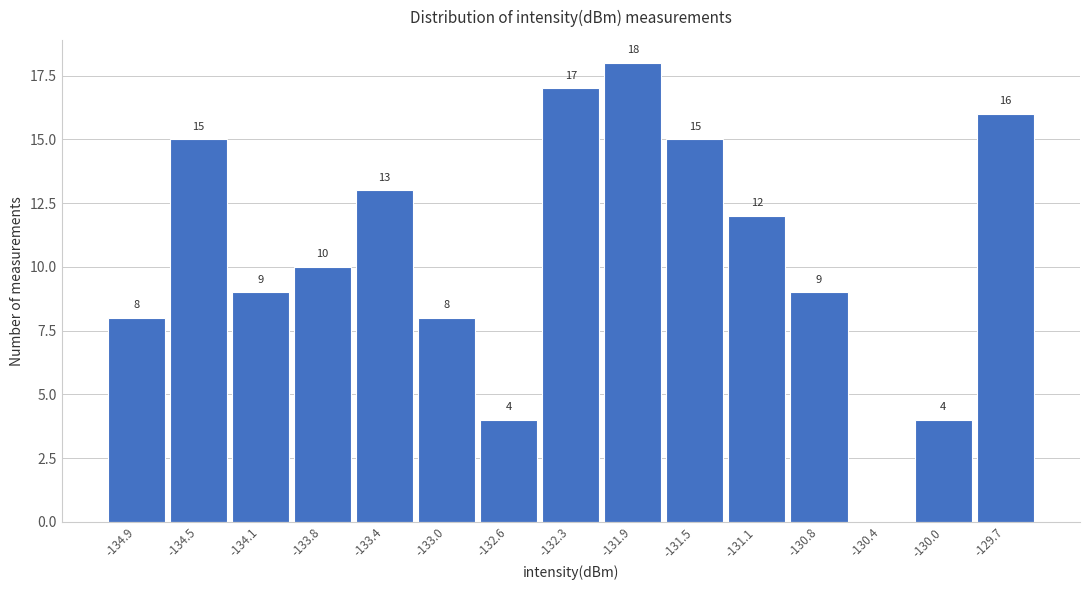

Reading right to left, what are all the values shown in this chart?

-129.7=16	-130.0=4	-130.4=0	-130.8=9	-131.1=12	-131.5=15	-131.9=18	-132.3=17	-132.6=4	-133.0=8	-133.4=13	-133.8=10	-134.1=9	-134.5=15	-134.9=8